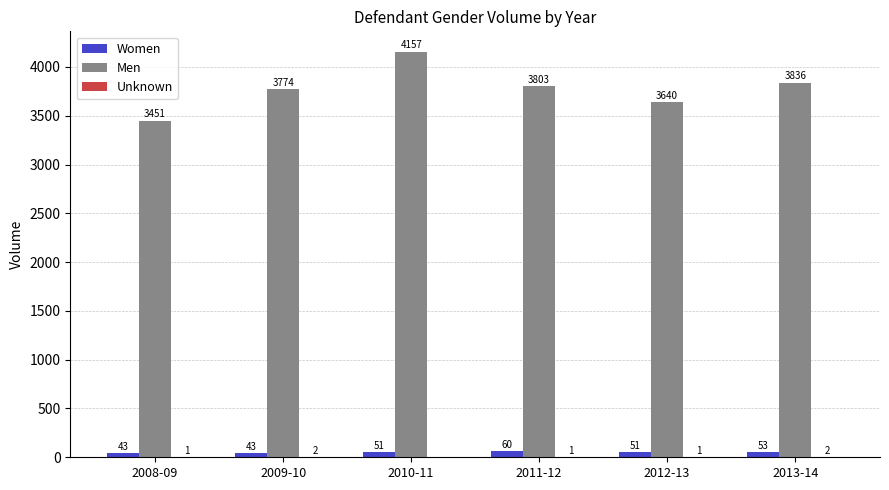

Is it true that Women equals 60 at 2011-12?

True